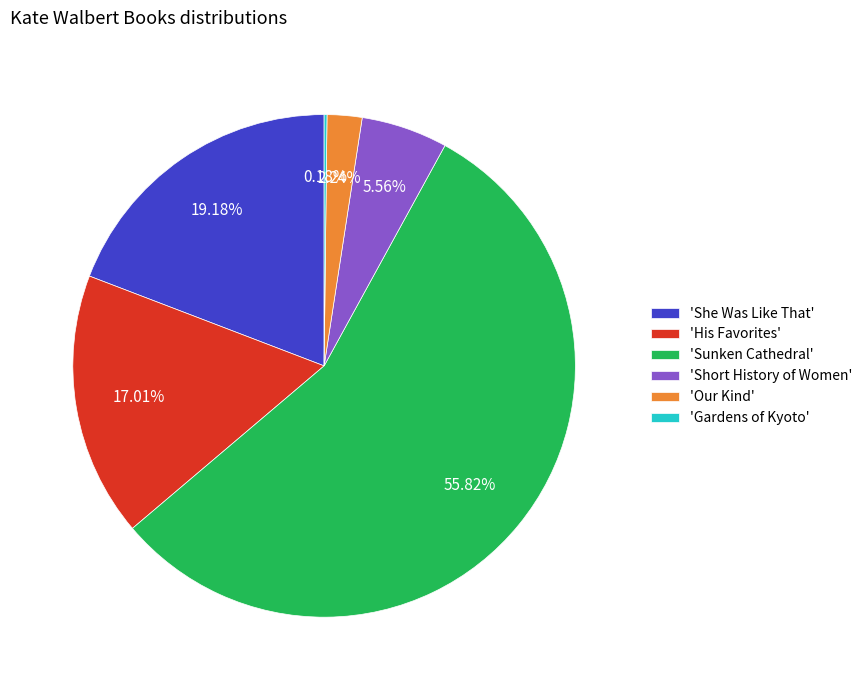

What is the majority slice?

'Sunken Cathedral'